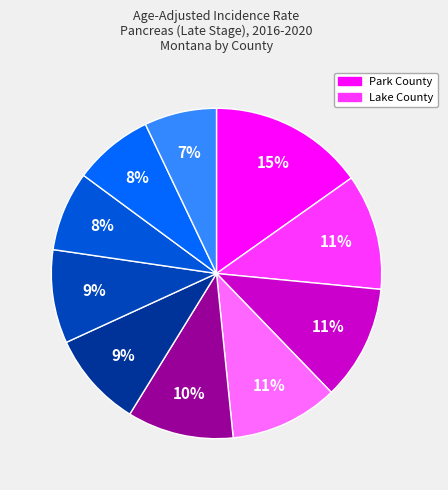

How many segments does this pie chart have?

10